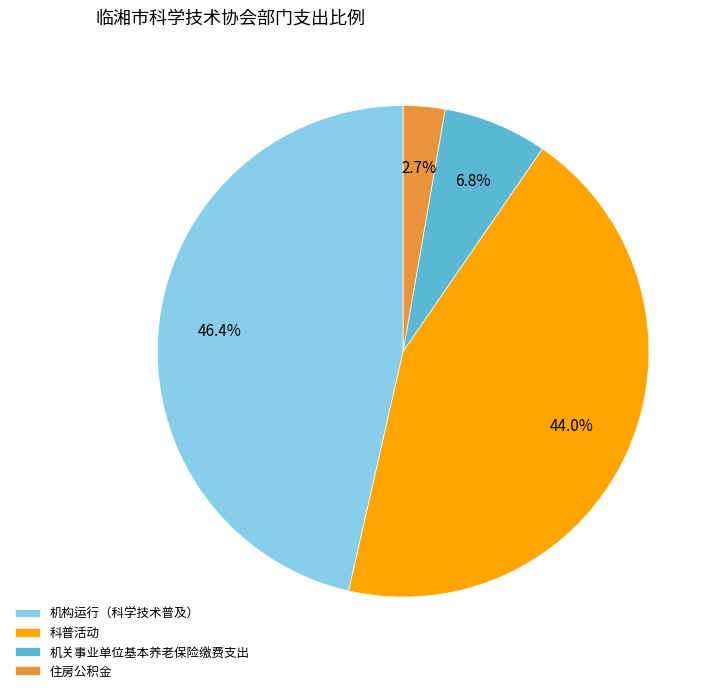

Approximately how many times larger is the value at 科普活动 compared to 机构运行（科学技术普及）?

0.9